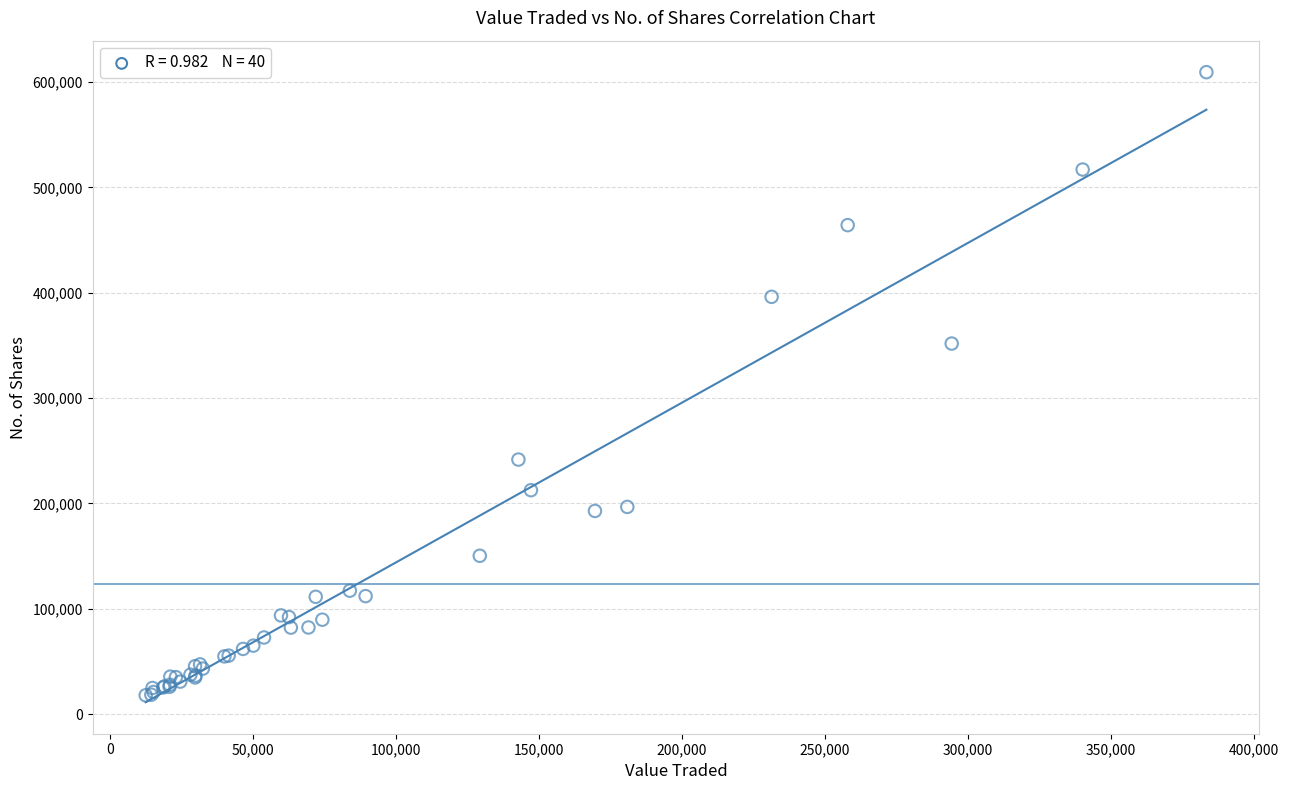

What Y value in the scatter plot is closest to 313625?

351758